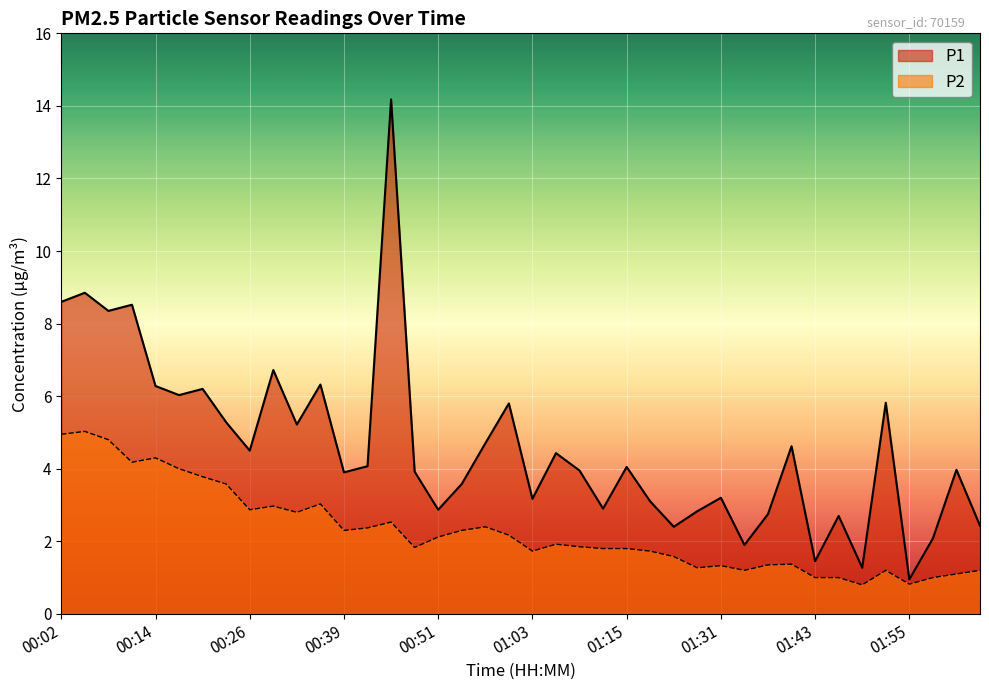

The value of P2 at 00:26 is 4.2. True or false?

False